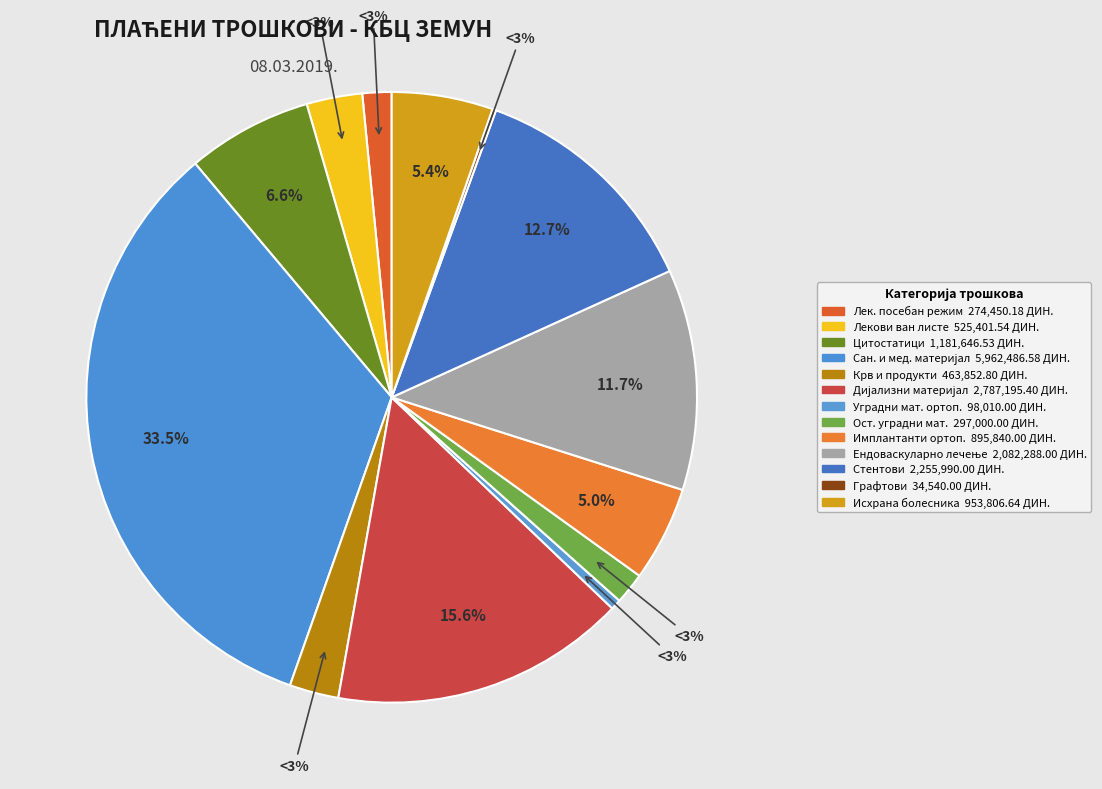

To the nearest percent, what is the combined percentage of ИМПЛАНТАНТИ У ОРТОПЕДИЈИ and ИСХРАНА БОЛЕСНИКА?

10%